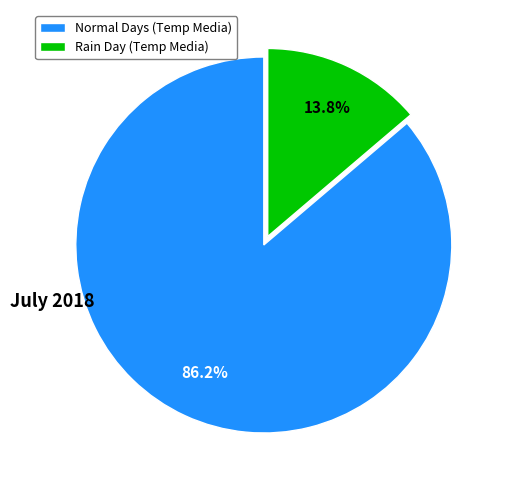

Rank the categories by value from highest to lowest.

Normal Days (Temp Media), Rain Day (Temp Media)